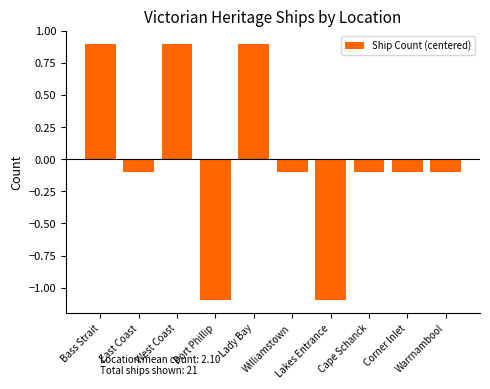

How many values are below zero?

7